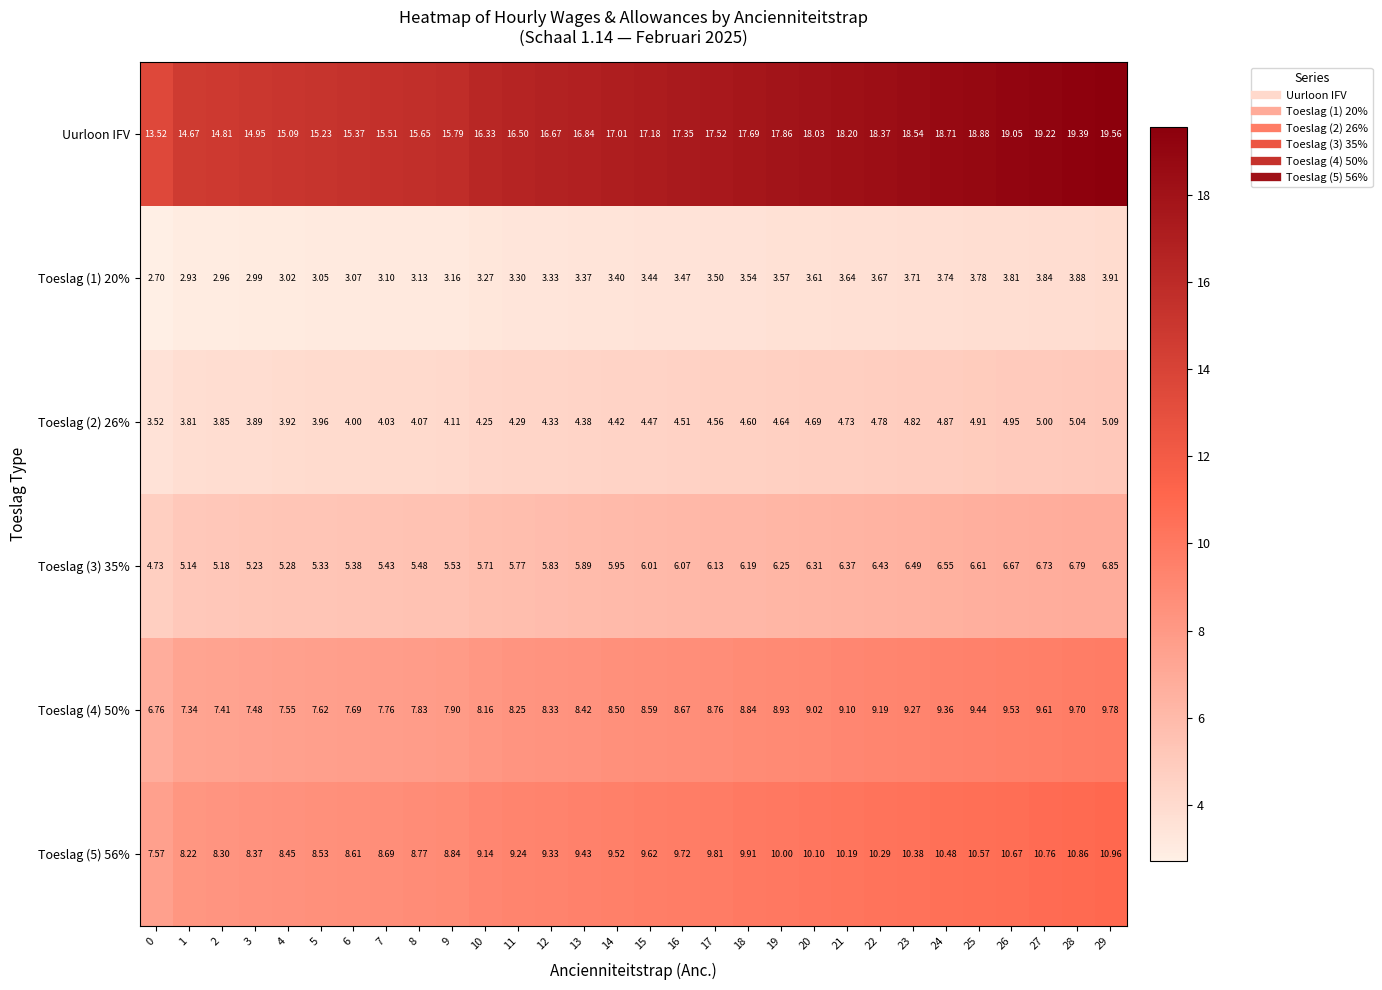

What is the total value across all series at 13?

48.3